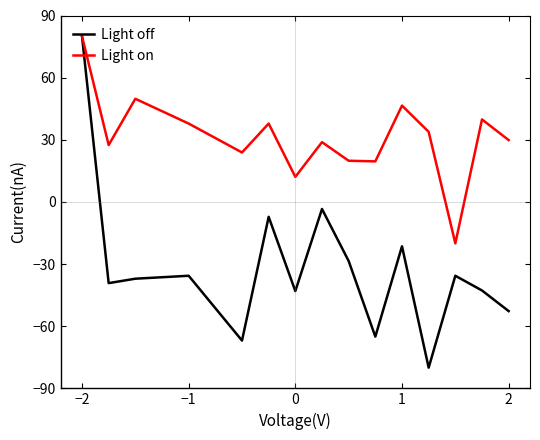

What is the minimum value for Light on?

-20.0